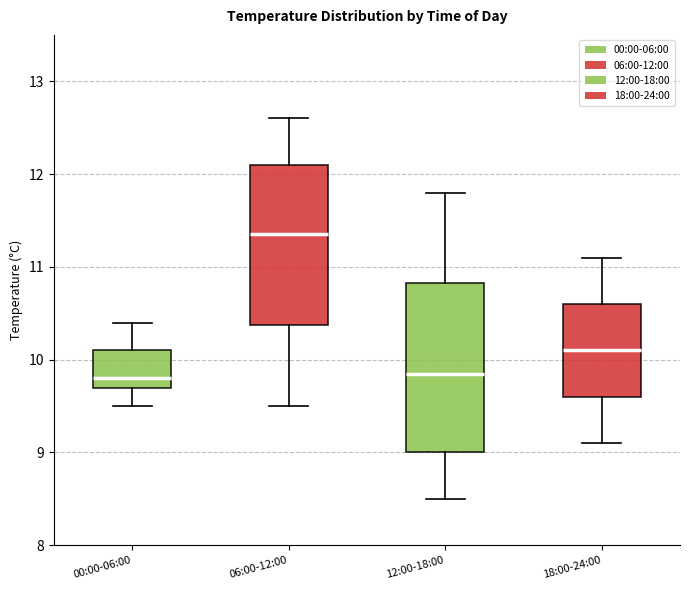

Comparing the boxes themselves (not the whiskers), which one is the tallest?

12:00-18:00